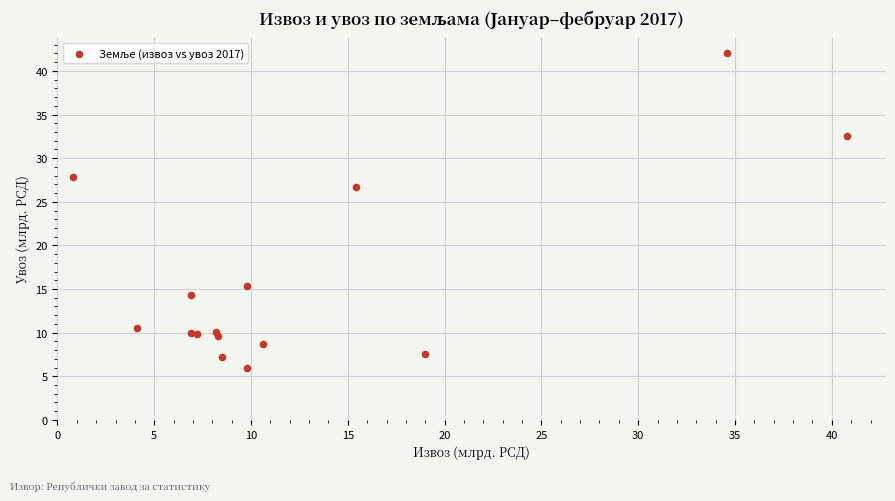

What Y value in the scatter plot is closest to 23?

26.7